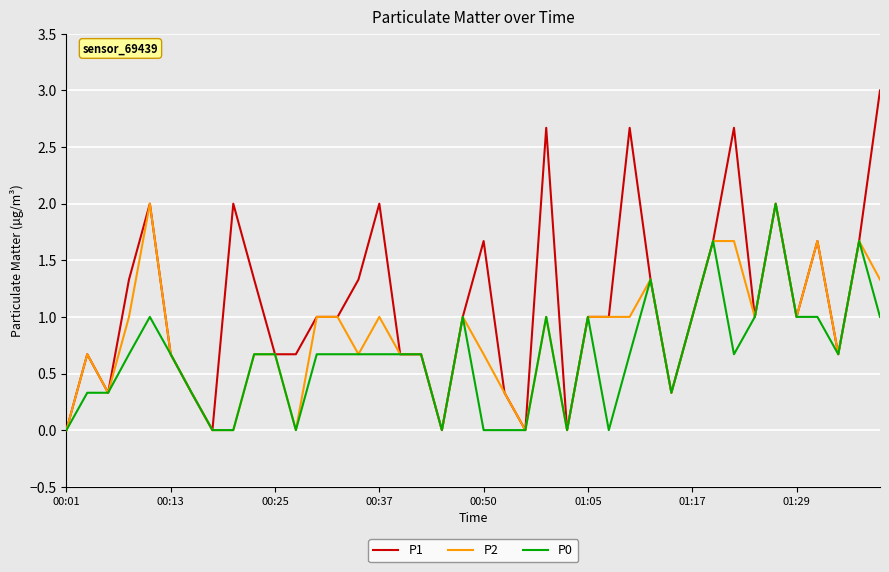

Which series has the widest spread of values?

P1